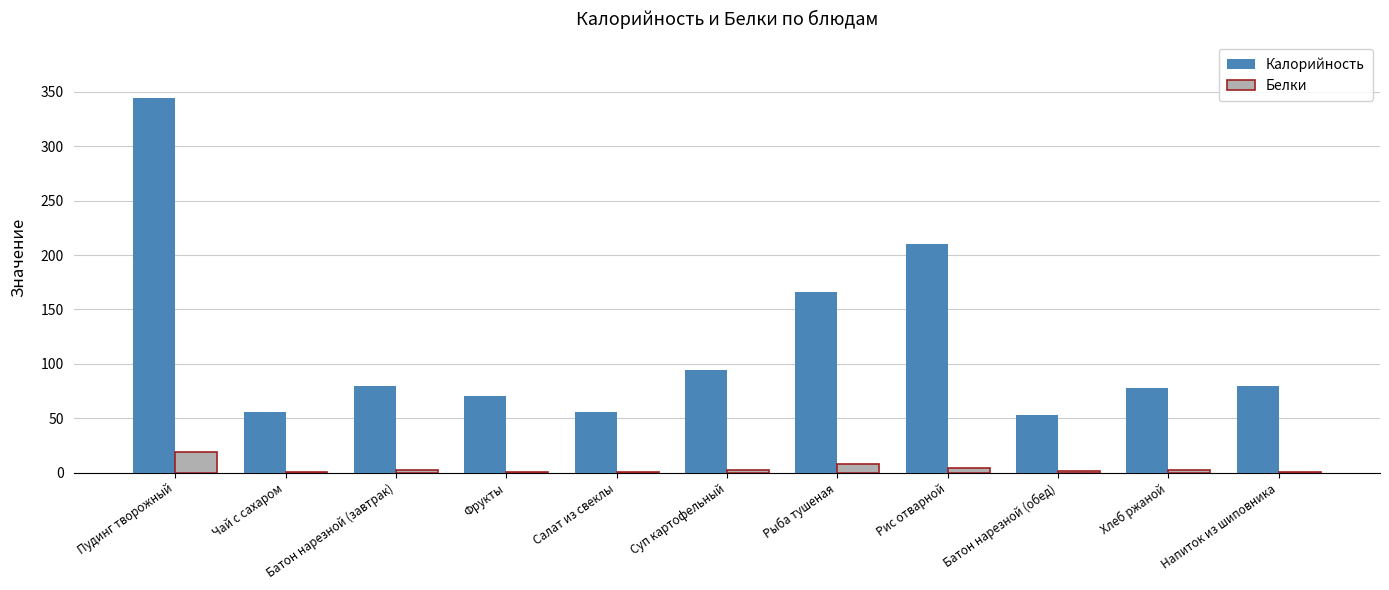

Where is Белки nearest to the value 9?

Рыба тушеная